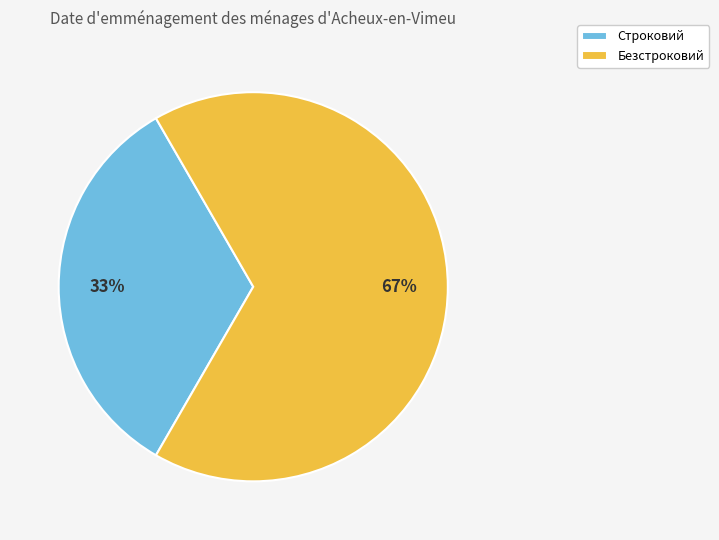

Approximately how many times larger is the value at Безстроковий compared to Строковий?

2.0